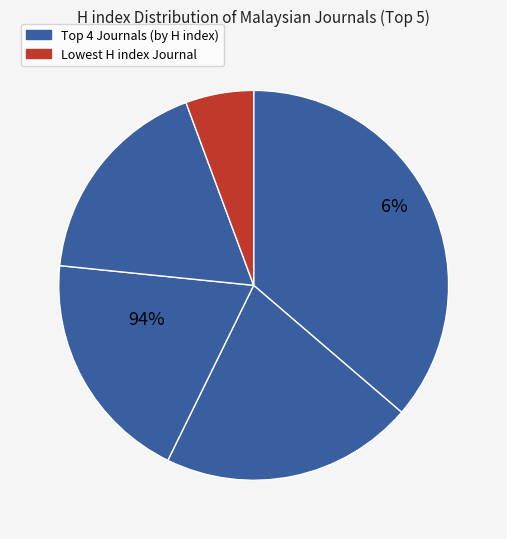

Is Malaysian Journal of Pathology the majority of the pie?

No